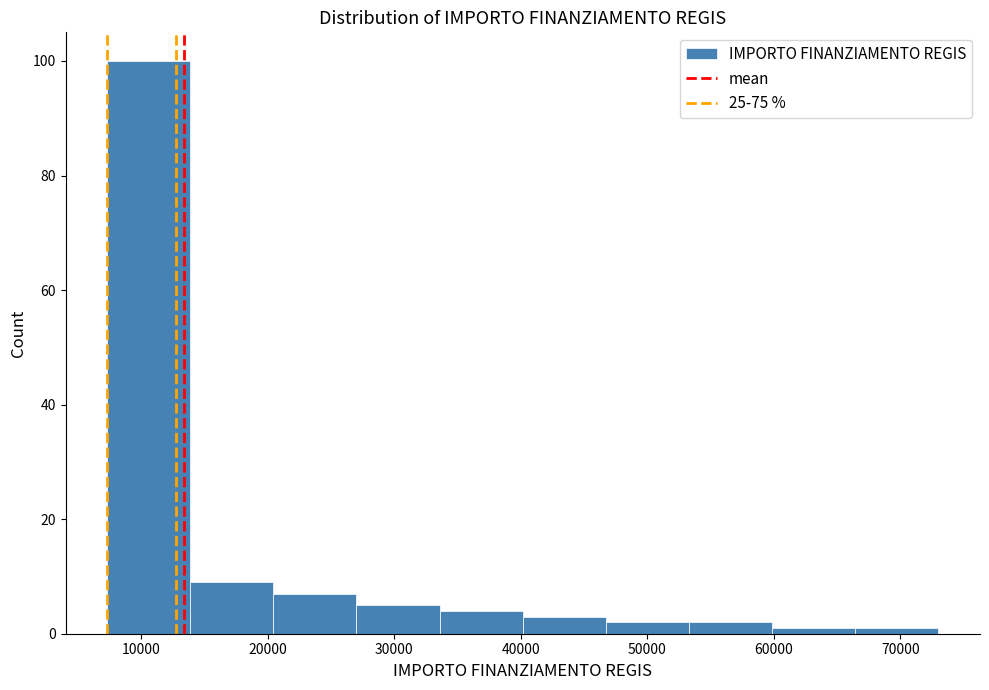

Reading left to right, transcribe this chart: for each bar, give the range it covers on the x-axis and its height. Neither the bar edges nor the heights are printed on the chart, so give them approximately, as read against the axes.

7000 to 14000: 100
14000 to 20000: 10
20000 to 27000: 8
27000 to 34000: 6
34000 to 40000: 4
40000 to 47000: 4
47000 to 53000: 2
53000 to 60000: 2
60000 to 66000: under 2
66000 to 73000: under 2